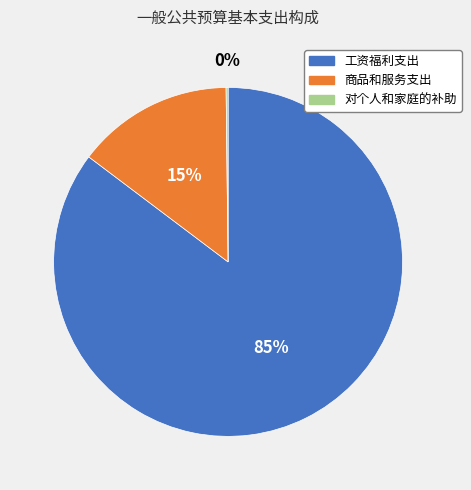

What percentage is the 商品和服务支出 slice, to the nearest percent?

15%